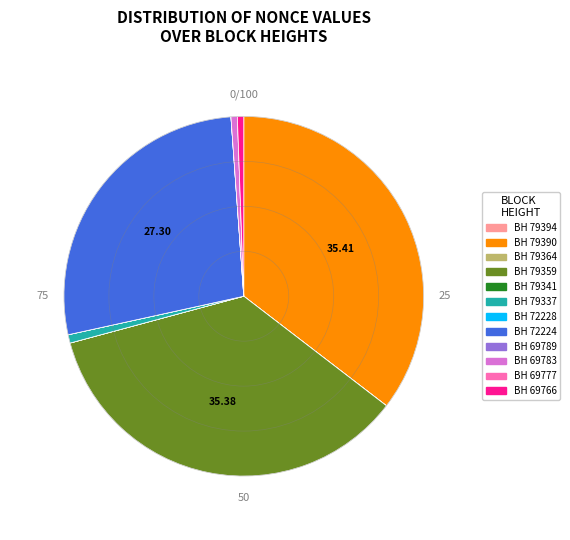

Is there a majority slice in this chart?

No